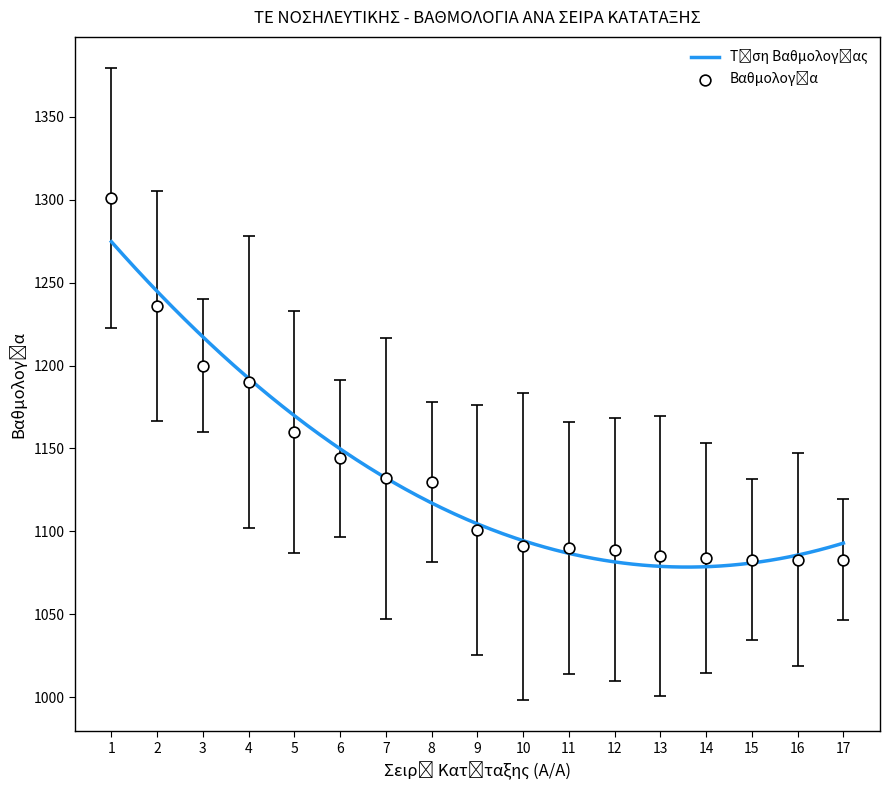

What is the ratio of the value at 4 to the value at 10?

1.1